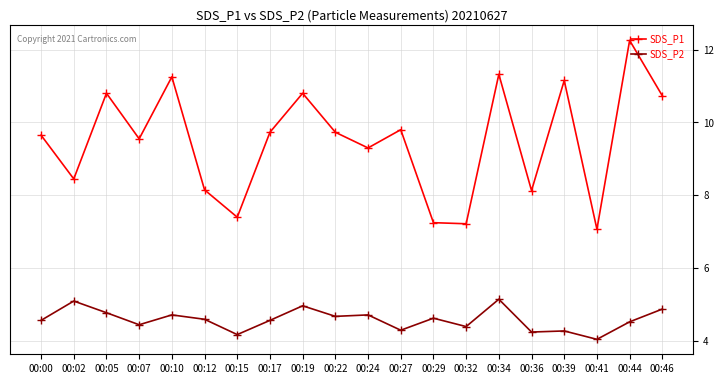

Which series has the widest spread of values?

SDS_P1